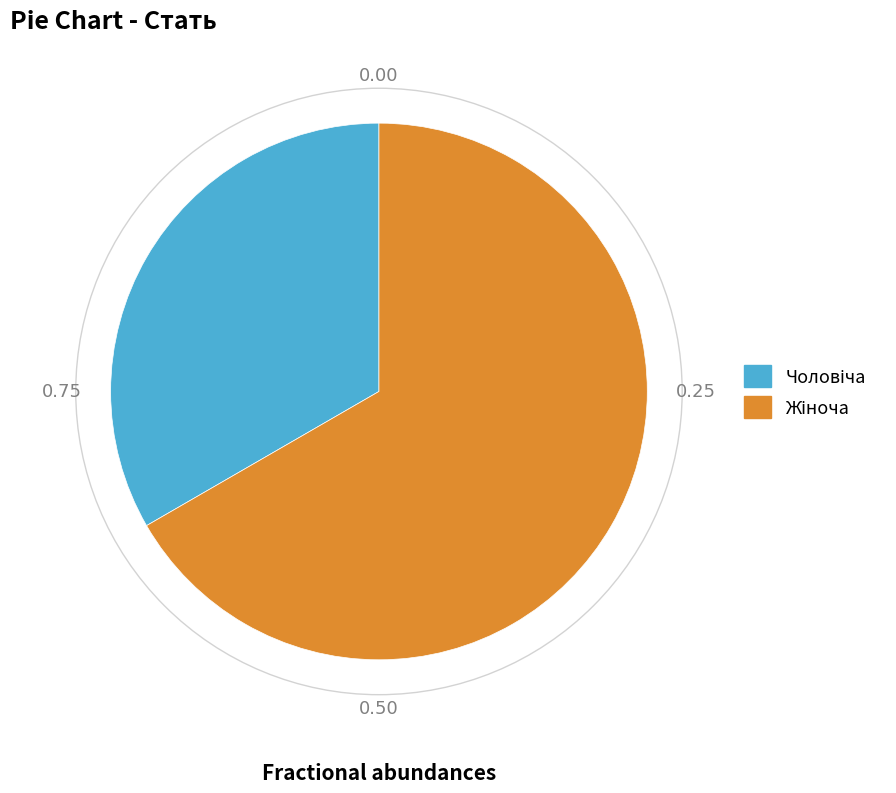

Does any single category account for the majority?

Yes